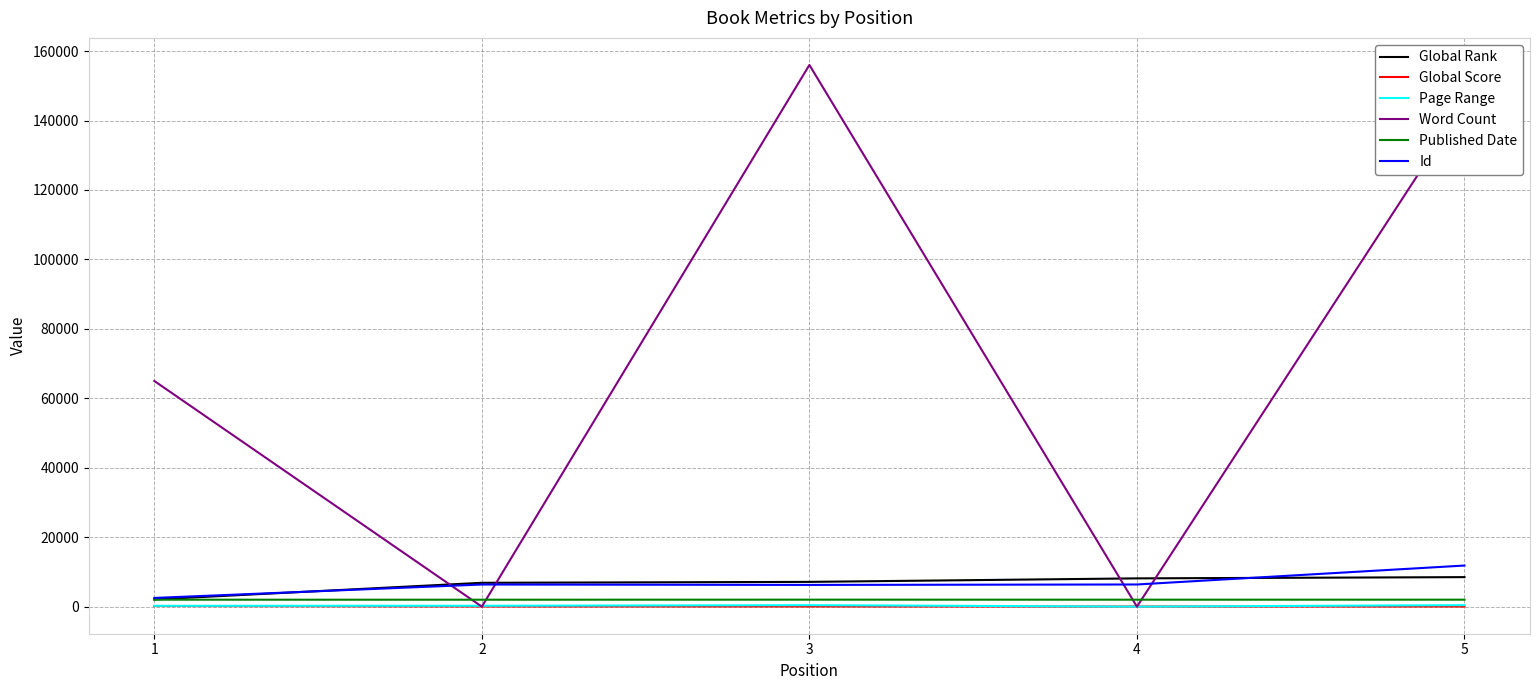

Which series has the largest range (max minus min)?

Word Count